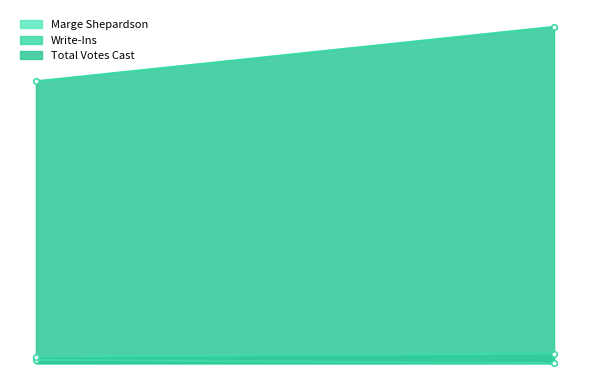

What is the value of the Total Votes Cast point at the 2nd from the left?

105